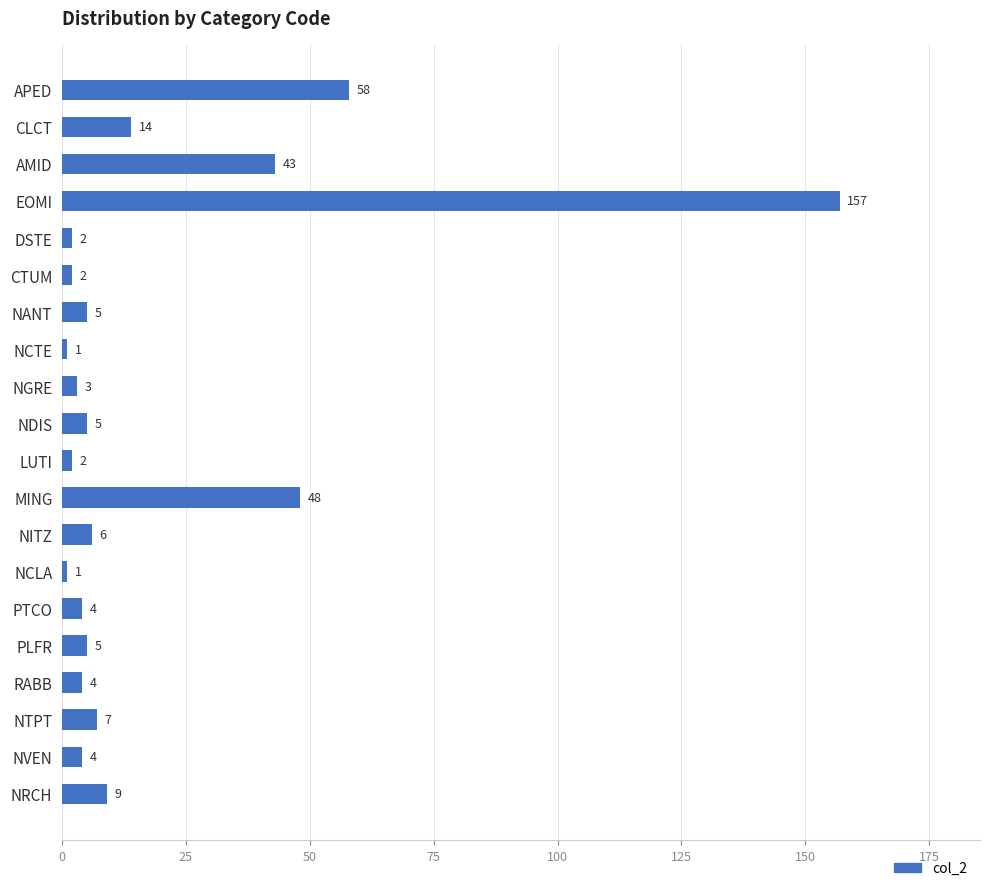

What is the change in value from NCTE to NVEN?

+3